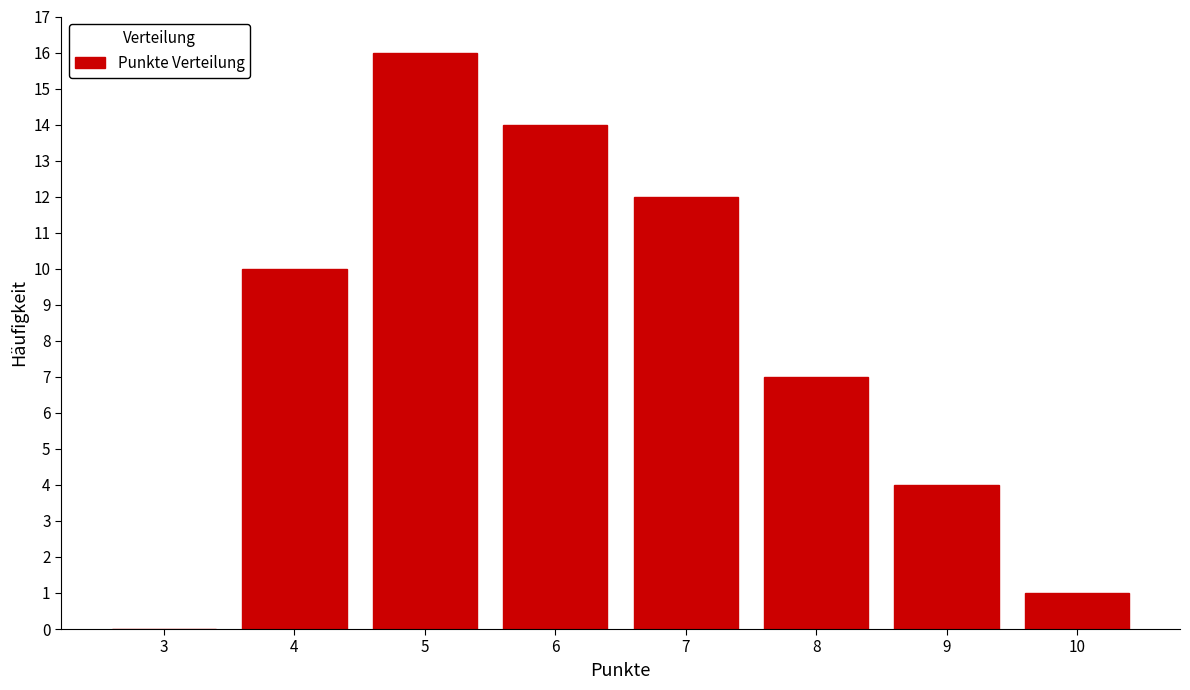

Reading right to left, what are all the values shown in this chart?

10=1	9=4	8=7	7=12	6=14	5=16	4=10	3=0